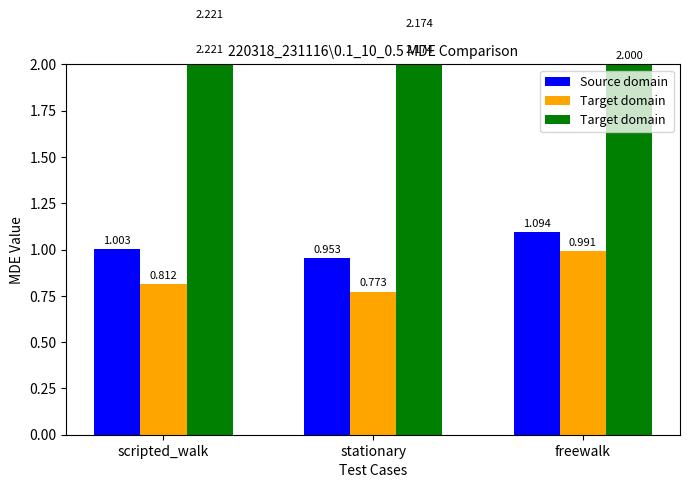

Which series changed the most between stationary and freewalk?

Target domain